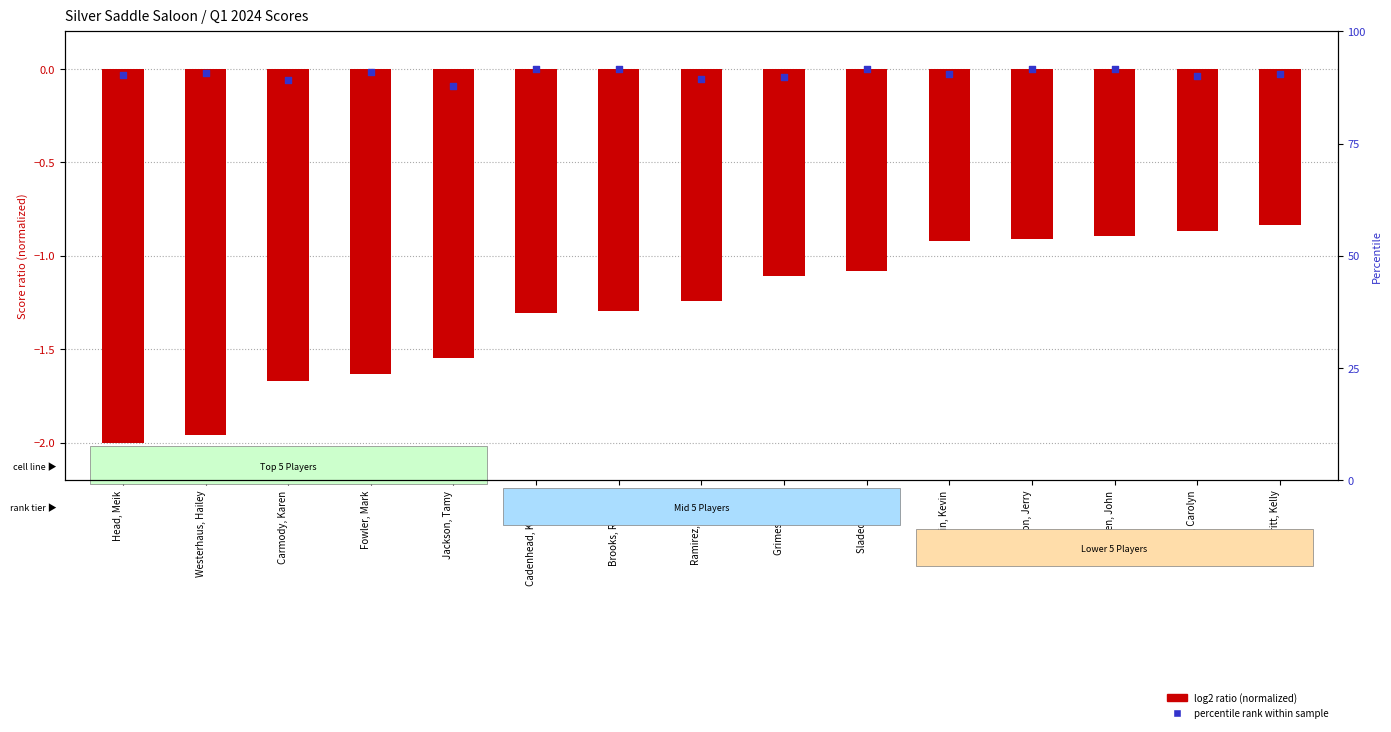

What are all the series names shown in the legend?

log2 ratio (normalized), percentile rank within sample